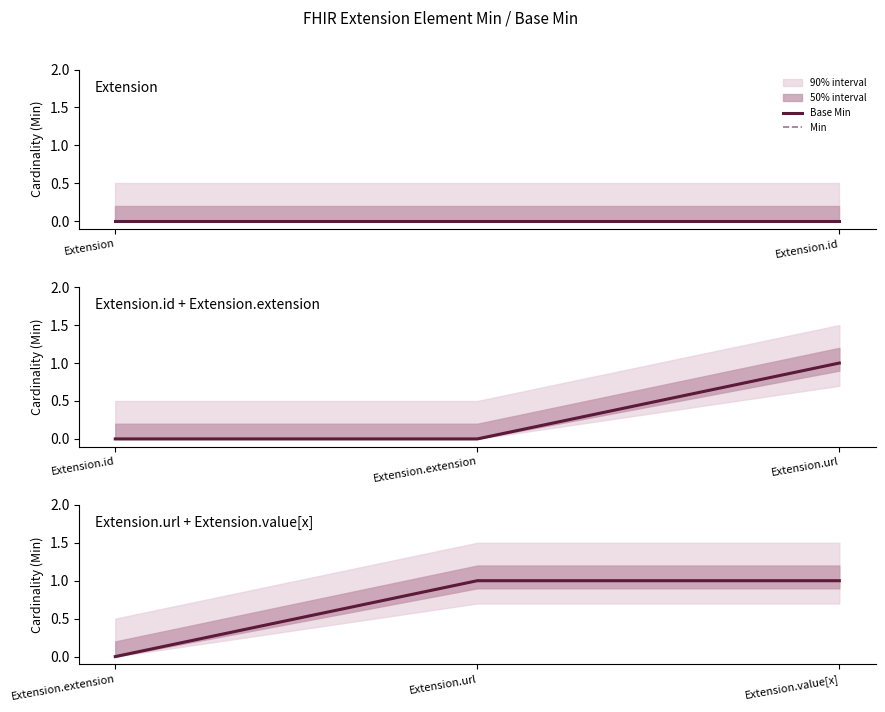

At which label does Min reach its peak?

Extension.url